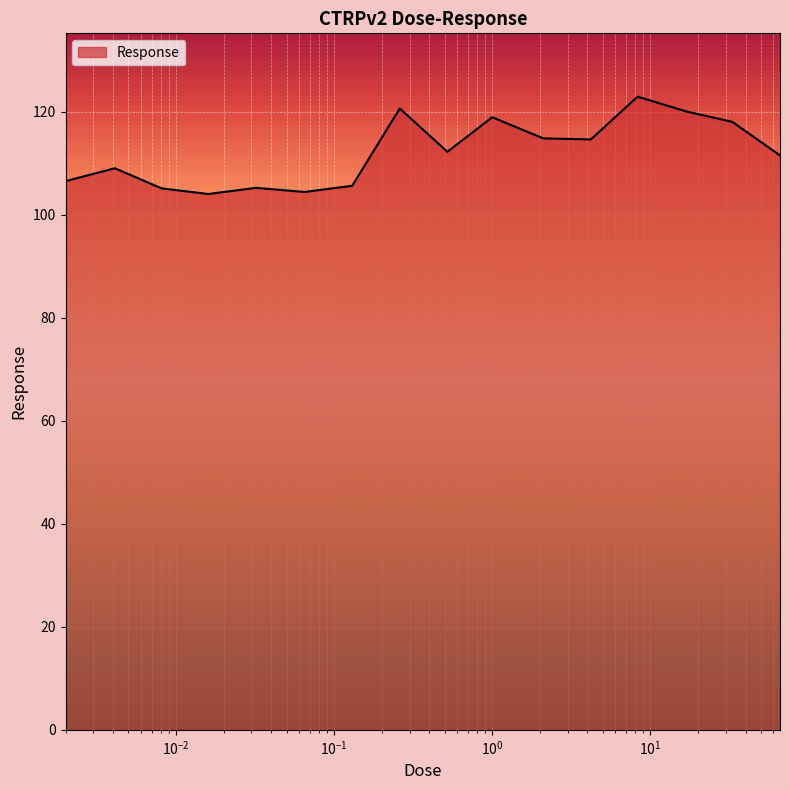

How many lines are shown in the chart?

1